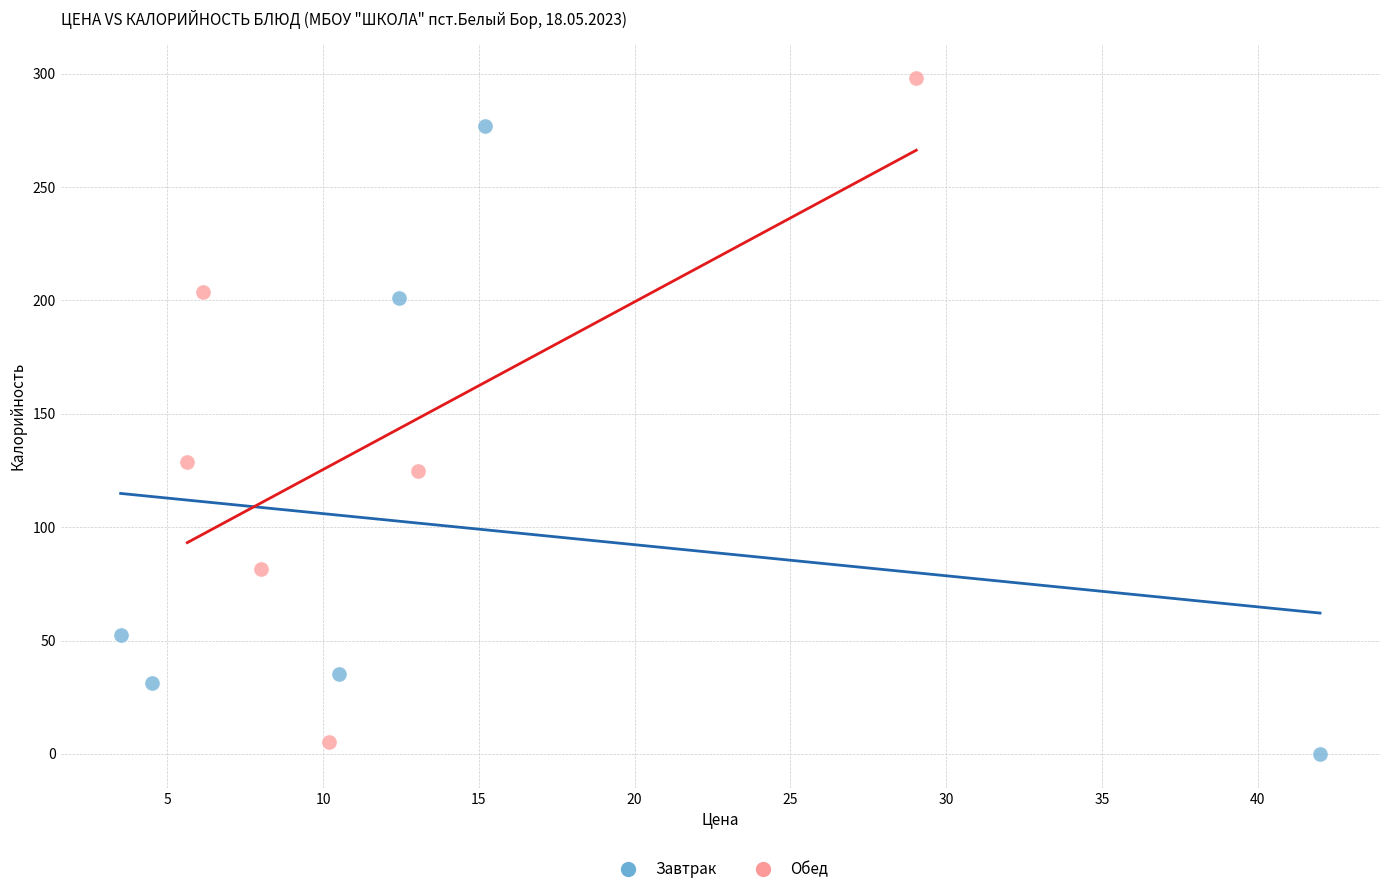

Which series has the widest spread of Y values?

Обед